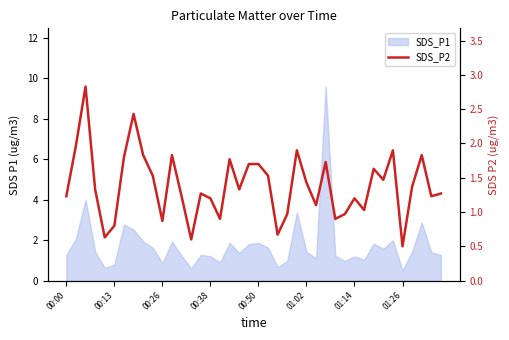

Is this an area chart (filled region under the line)?

No